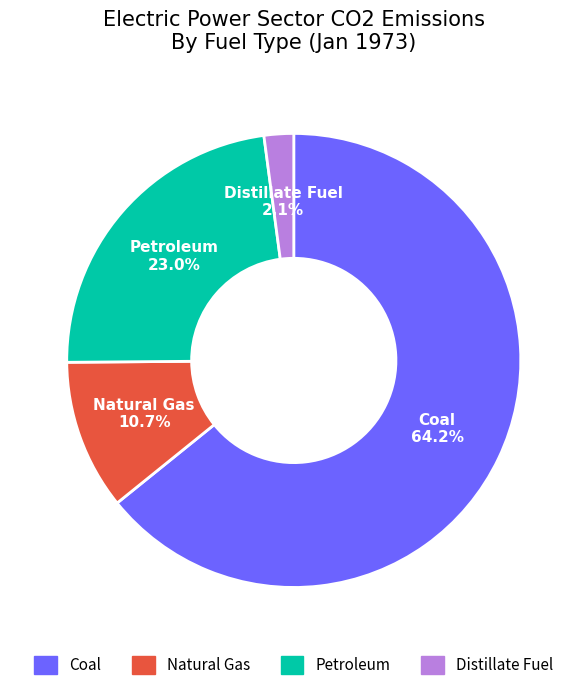

Is Coal the majority of the pie?

Yes